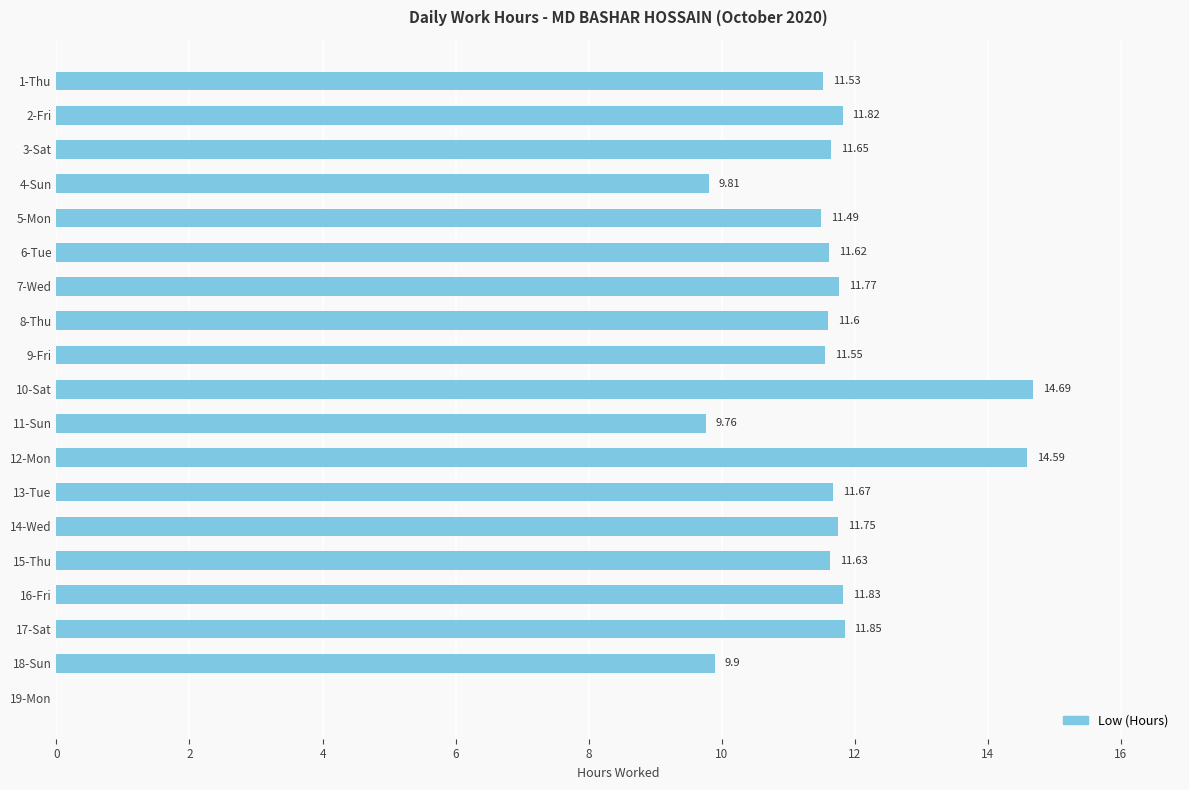

What is the sum of all values?

210.5